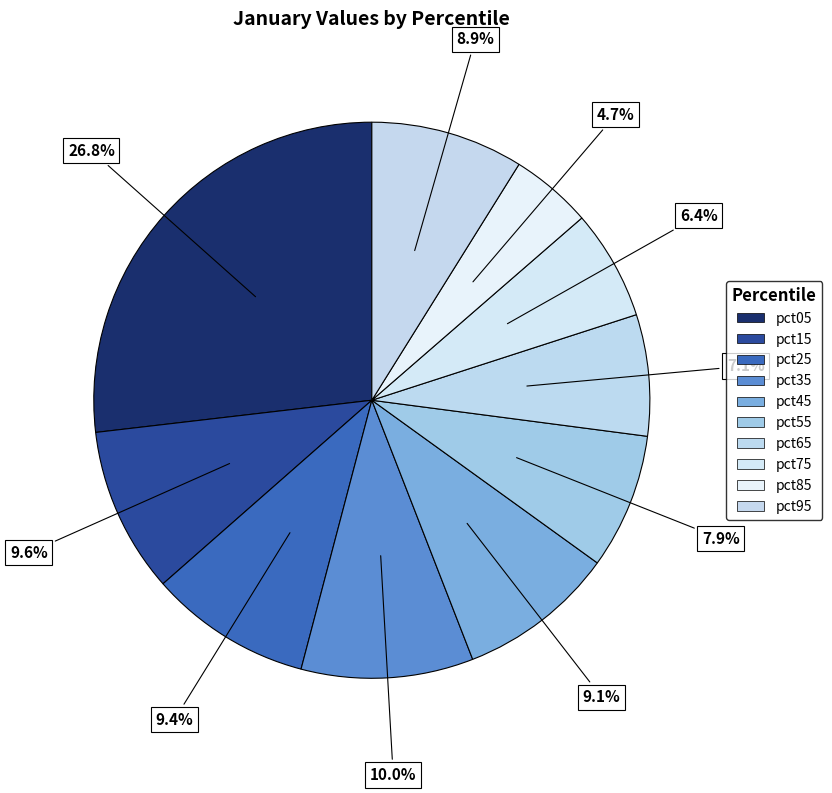

Rank the categories by value from highest to lowest.

pct05, pct35, pct15, pct25, pct45, pct95, pct55, pct65, pct75, pct85